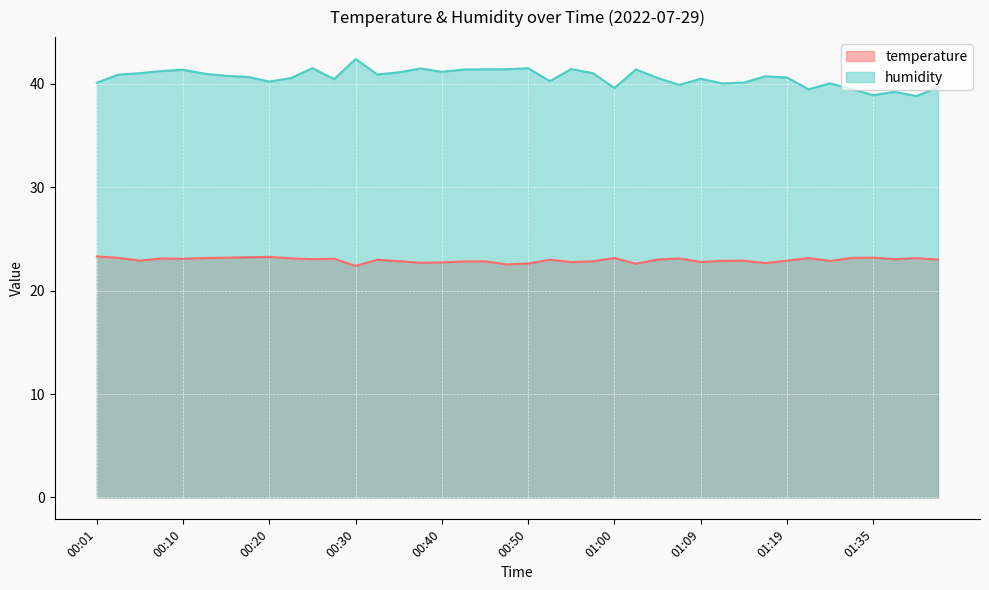

What is the average value of the humidity series?

40.6